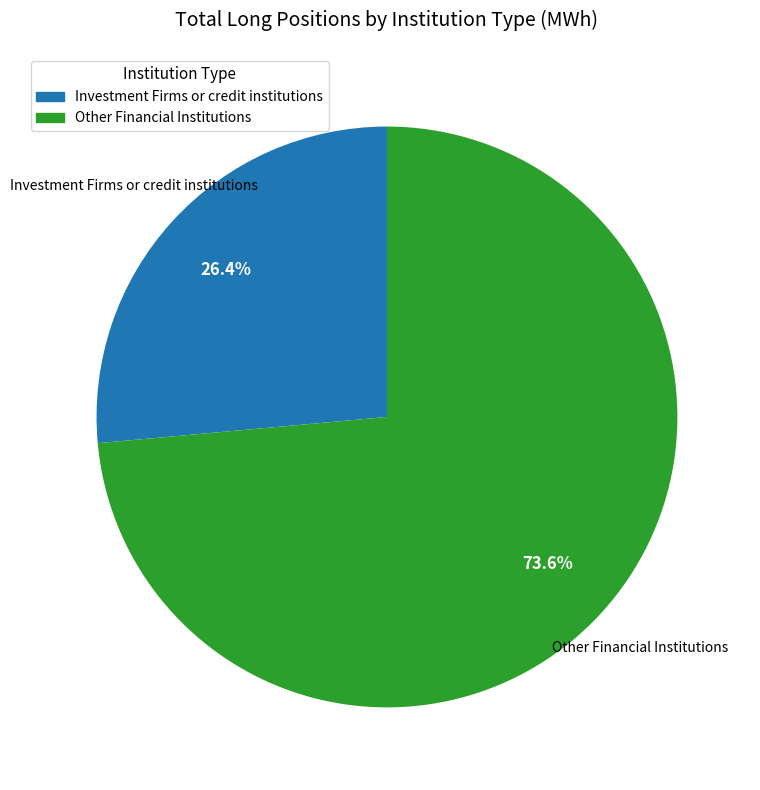

Count the number of slices in the pie.

2